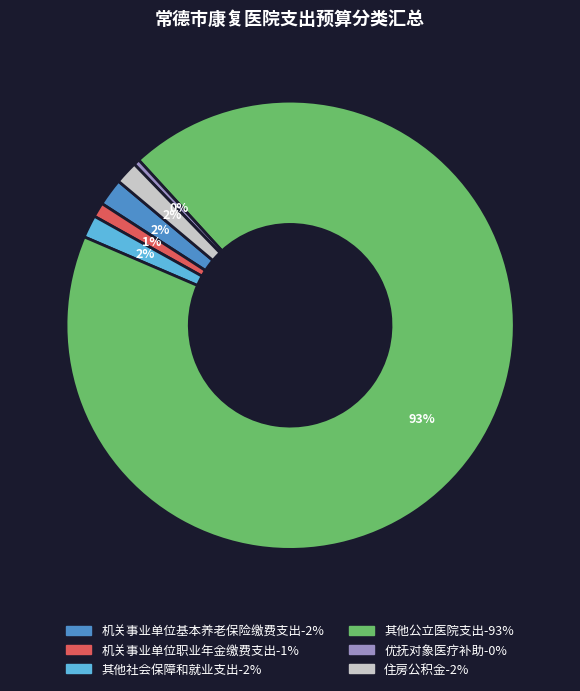

Is there a majority slice in this chart?

Yes